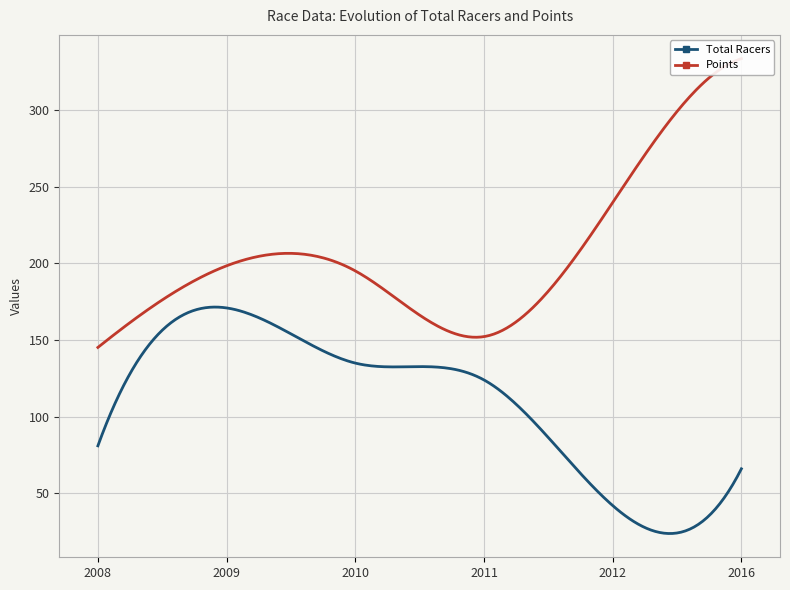

Which series changed the most between 2008 and 2009?

Total Racers